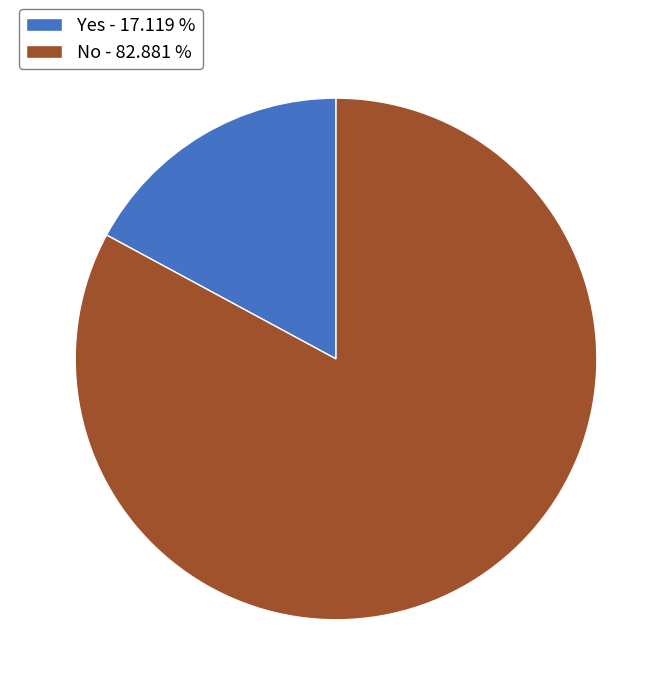

Between No - 82.881 % and Yes - 17.119 %, which is larger?

No - 82.881 %